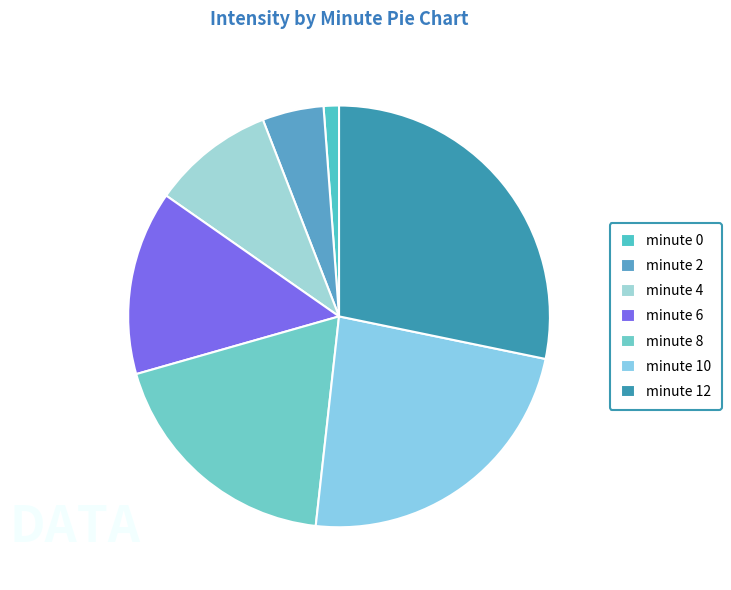

Which slice is the smallest?

minute 0